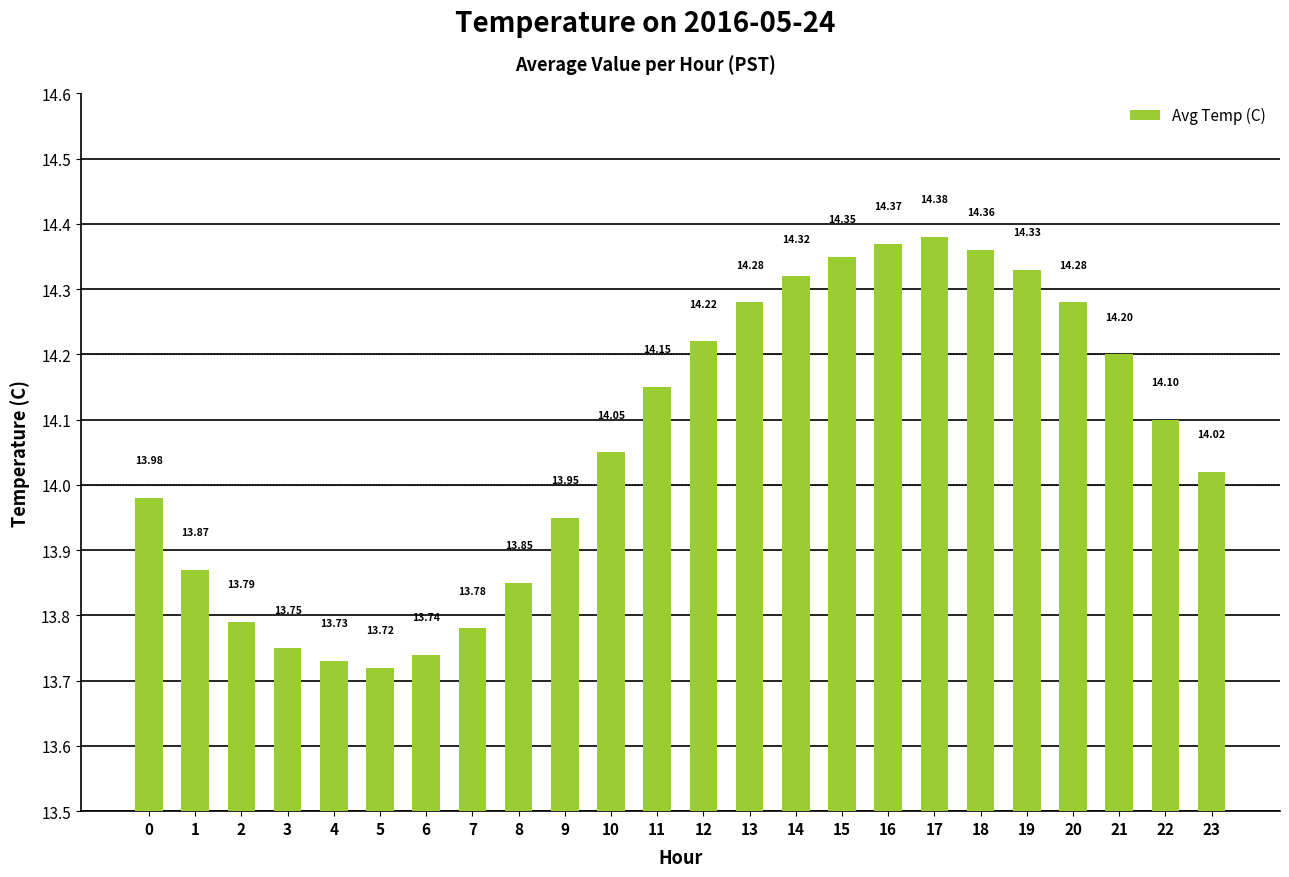

What is the average value?

14.1